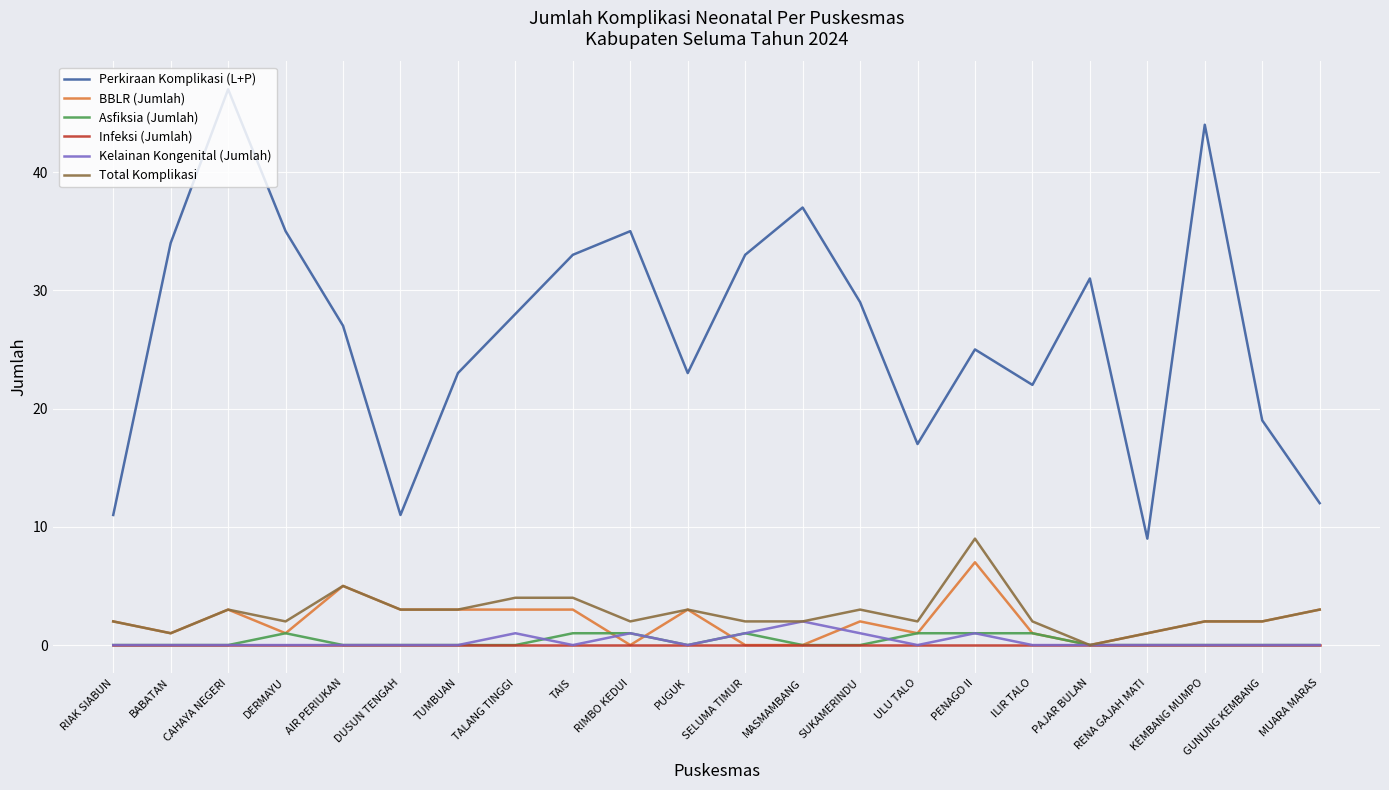

Reading left to right, extract all data points from this chart.

Perkiraan Komplikasi (L+P): RIAK SIABUN=11	BABATAN=34	CAHAYA NEGERI=47	DERMAYU=35	AIR PERIUKAN=27	DUSUN TENGAH=11	TUMBUAN=23	TALANG TINGGI=28	TAIS=33	RIMBO KEDUI=35	PUGUK=23	SELUMA TIMUR=33	MASMAMBANG=37	SUKAMERINDU=29	ULU TALO=17	PENAGO II=25	ILIR TALO=22	PAJAR BULAN=31	RENA GAJAH MATI=9	KEMBANG MUMPO=44	GUNUNG KEMBANG=19	MUARA MARAS=12
BBLR (Jumlah): RIAK SIABUN=2	BABATAN=1	CAHAYA NEGERI=3	DERMAYU=1	AIR PERIUKAN=5	DUSUN TENGAH=3	TUMBUAN=3	TALANG TINGGI=3	TAIS=3	RIMBO KEDUI=0	PUGUK=3	SELUMA TIMUR=0	MASMAMBANG=0	SUKAMERINDU=2	ULU TALO=1	PENAGO II=7	ILIR TALO=1	PAJAR BULAN=0	RENA GAJAH MATI=1	KEMBANG MUMPO=2	GUNUNG KEMBANG=2	MUARA MARAS=3
Asfiksia (Jumlah): RIAK SIABUN=0	BABATAN=0	CAHAYA NEGERI=0	DERMAYU=1	AIR PERIUKAN=0	DUSUN TENGAH=0	TUMBUAN=0	TALANG TINGGI=0	TAIS=1	RIMBO KEDUI=1	PUGUK=0	SELUMA TIMUR=1	MASMAMBANG=0	SUKAMERINDU=0	ULU TALO=1	PENAGO II=1	ILIR TALO=1	PAJAR BULAN=0	RENA GAJAH MATI=0	KEMBANG MUMPO=0	GUNUNG KEMBANG=0	MUARA MARAS=0
Infeksi (Jumlah): RIAK SIABUN=0	BABATAN=0	CAHAYA NEGERI=0	DERMAYU=0	AIR PERIUKAN=0	DUSUN TENGAH=0	TUMBUAN=0	TALANG TINGGI=0	TAIS=0	RIMBO KEDUI=0	PUGUK=0	SELUMA TIMUR=0	MASMAMBANG=0	SUKAMERINDU=0	ULU TALO=0	PENAGO II=0	ILIR TALO=0	PAJAR BULAN=0	RENA GAJAH MATI=0	KEMBANG MUMPO=0	GUNUNG KEMBANG=0	MUARA MARAS=0
Kelainan Kongenital (Jumlah): RIAK SIABUN=0	BABATAN=0	CAHAYA NEGERI=0	DERMAYU=0	AIR PERIUKAN=0	DUSUN TENGAH=0	TUMBUAN=0	TALANG TINGGI=1	TAIS=0	RIMBO KEDUI=1	PUGUK=0	SELUMA TIMUR=1	MASMAMBANG=2	SUKAMERINDU=1	ULU TALO=0	PENAGO II=1	ILIR TALO=0	PAJAR BULAN=0	RENA GAJAH MATI=0	KEMBANG MUMPO=0	GUNUNG KEMBANG=0	MUARA MARAS=0
Total Komplikasi: RIAK SIABUN=2	BABATAN=1	CAHAYA NEGERI=3	DERMAYU=2	AIR PERIUKAN=5	DUSUN TENGAH=3	TUMBUAN=3	TALANG TINGGI=4	TAIS=4	RIMBO KEDUI=2	PUGUK=3	SELUMA TIMUR=2	MASMAMBANG=2	SUKAMERINDU=3	ULU TALO=2	PENAGO II=9	ILIR TALO=2	PAJAR BULAN=0	RENA GAJAH MATI=1	KEMBANG MUMPO=2	GUNUNG KEMBANG=2	MUARA MARAS=3